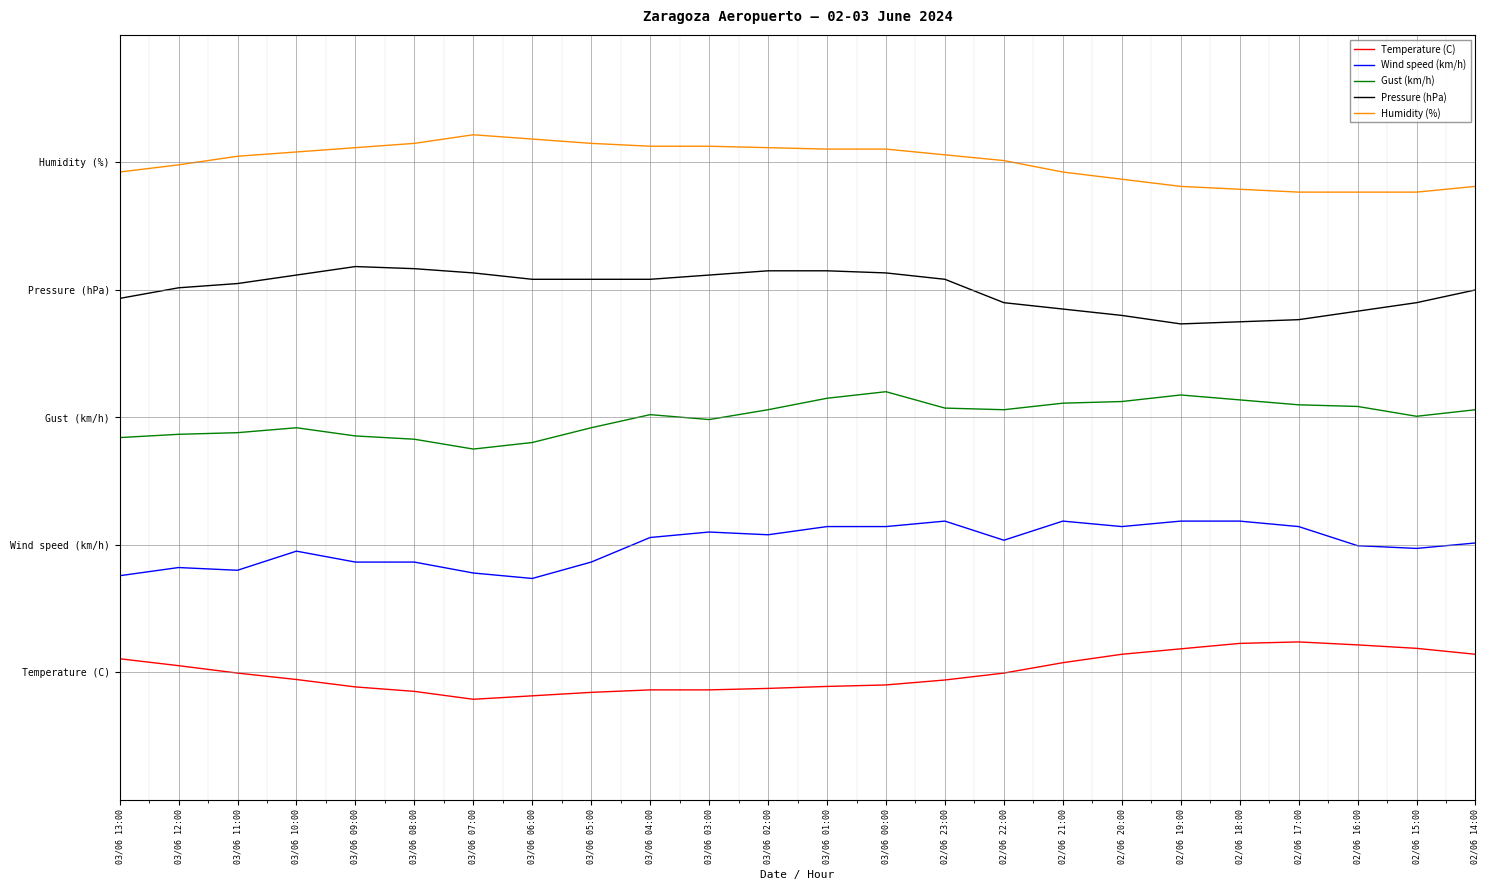

Is this an area chart (filled region under the line)?

No